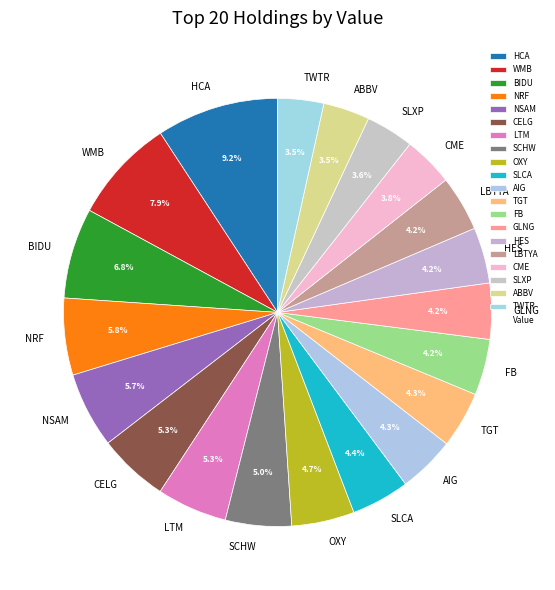

What is the largest slice in the pie chart?

HCA